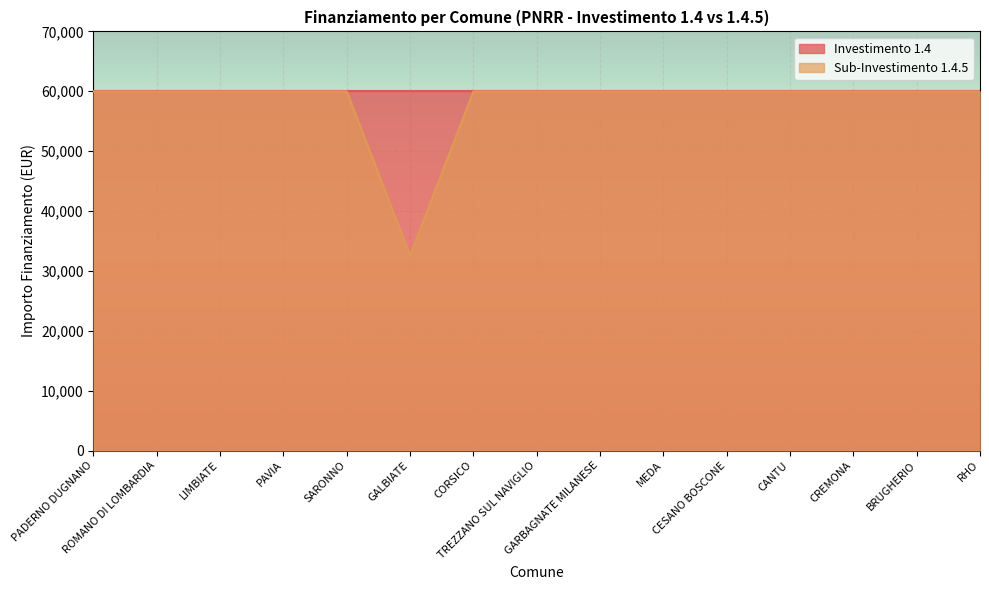

What is the change in value from GALBIATE to MEDA?

+27377